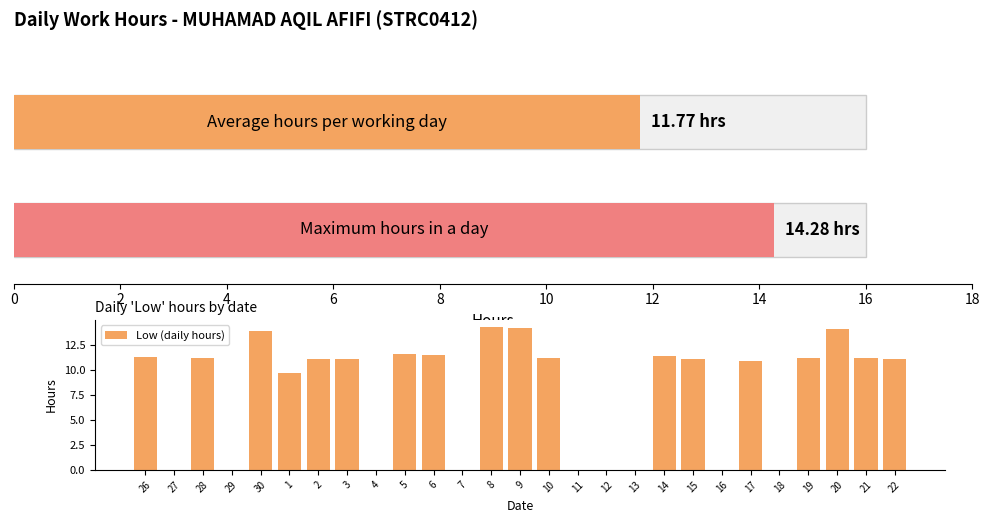

What is the maximum value for Low (daily hours)?

14.3